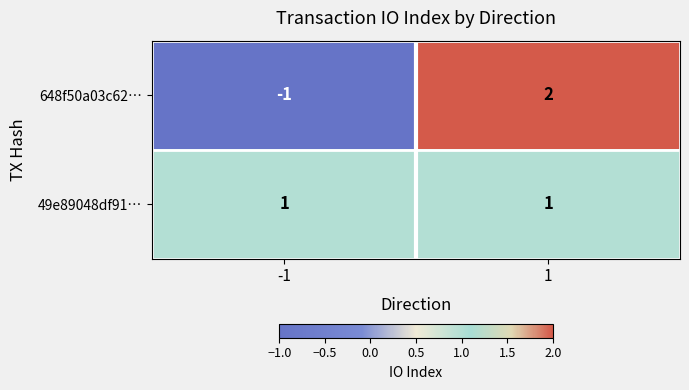

How many data points does each series have?

2